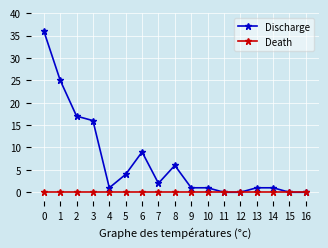

Reading left to right, list all the values displayed in this chart.

Discharge: 0=36	1=25	2=17	3=16	4=1	5=4	6=9	7=2	8=6	9=1	10=1	11=0	12=0	13=1	14=1	15=0	16=0
Death: 0=0	1=0	2=0	3=0	4=0	5=0	6=0	7=0	8=0	9=0	10=0	11=0	12=0	13=0	14=0	15=0	16=0